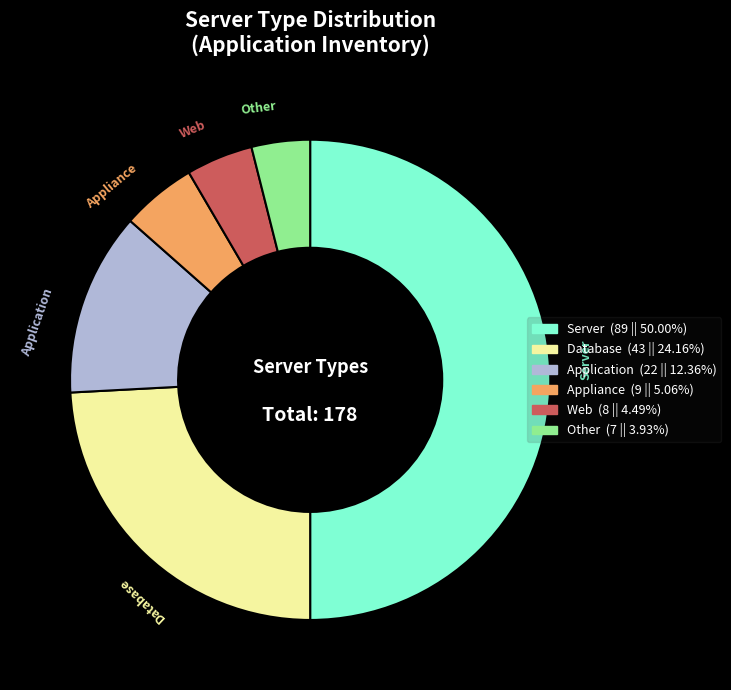

Does Application represent more than half of the total?

No